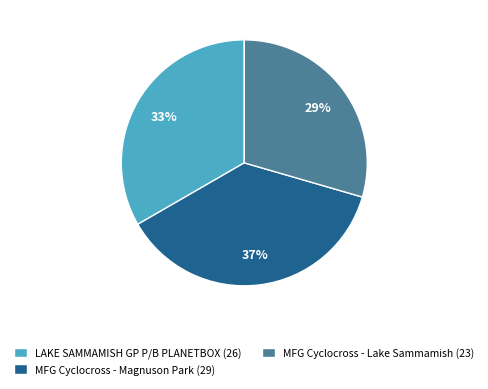

How many segments does this pie chart have?

3